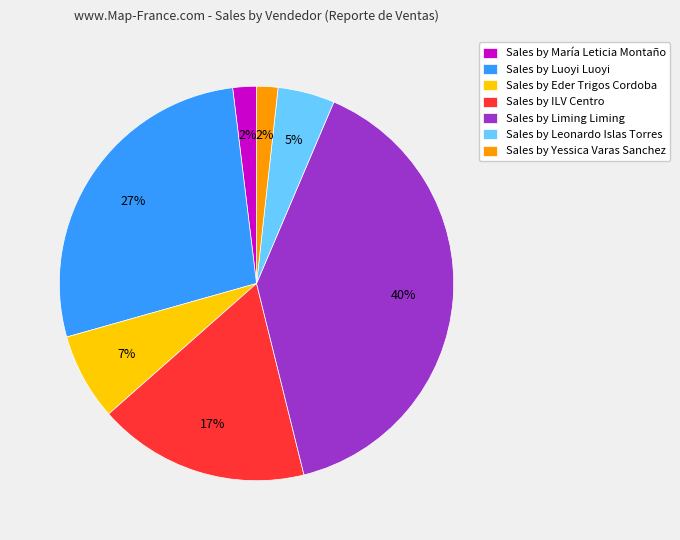

What is the ratio of the value at Sales by Yessica Varas Sanchez to the value at Sales by Leonardo Islas Torres?

0.4